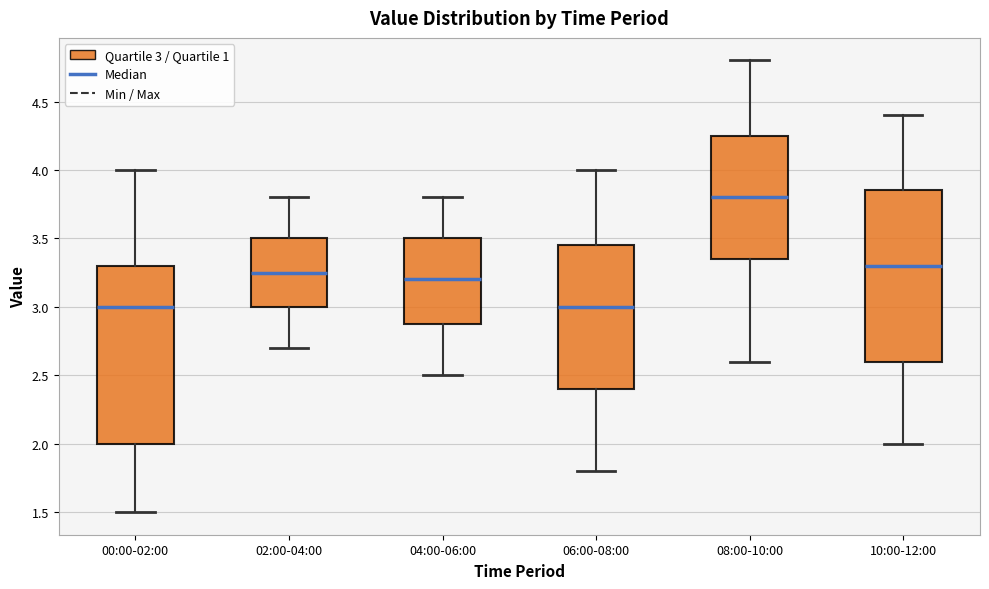

Reading left to right, transcribe this box plot: for each box, give where its median line is, the range the box spans, and where its two whiskers end, as read against the y-axis. The values are not printed on the chart, so give them approximately, as read against the axis.

00:00-02:00: median 3.00, box 2.00 to 3.30, whiskers 1.50 to 4.00
02:00-04:00: median 3.25, box 3.00 to 3.50, whiskers 2.70 to 3.80
04:00-06:00: median 3.20, box 2.90 to 3.50, whiskers 2.50 to 3.80
06:00-08:00: median 3.00, box 2.40 to 3.45, whiskers 1.80 to 4.00
08:00-10:00: median 3.80, box 3.35 to 4.25, whiskers 2.60 to 4.80
10:00-12:00: median 3.30, box 2.60 to 3.85, whiskers 2.00 to 4.40